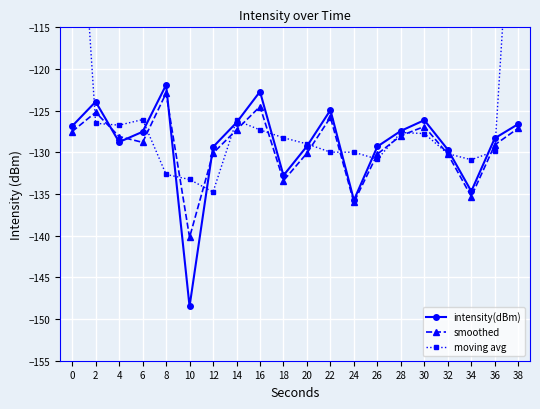

Which series has the largest total across all categories?

moving avg